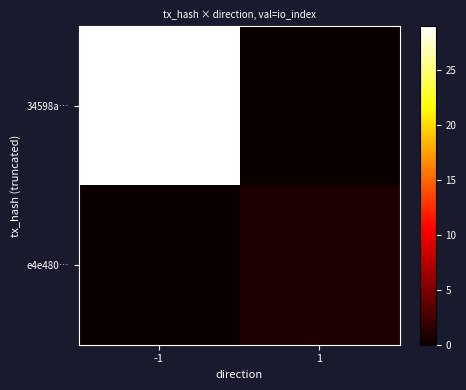

Reading left to right, list all the values displayed in this chart.

34598a…: -1=29	1=0
e4e480…: -1=0	1=1